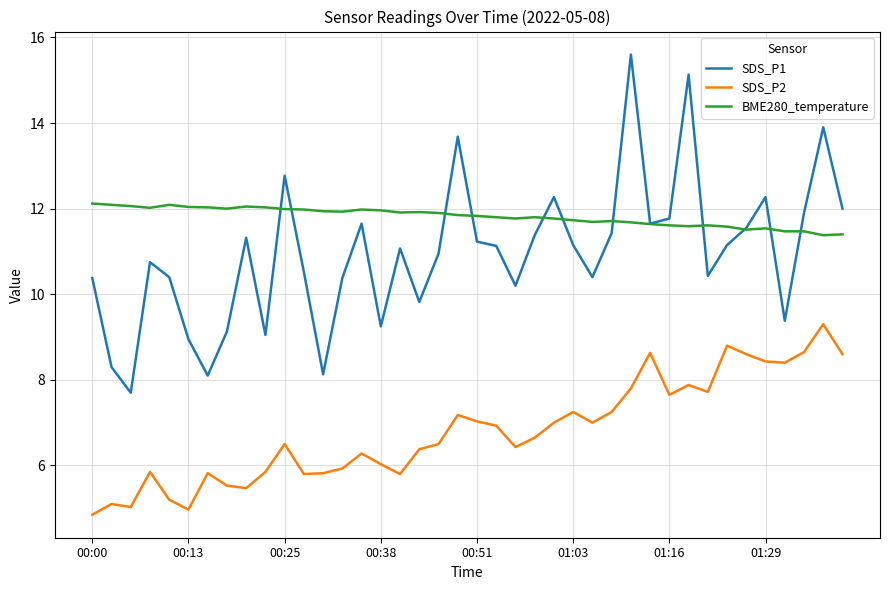

Which series has the largest range (max minus min)?

SDS_P1